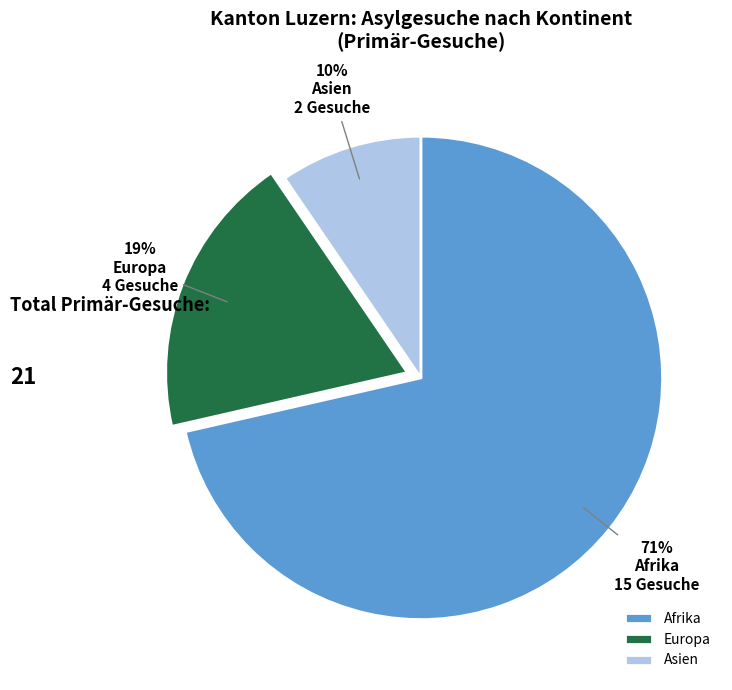

True or false: Europa accounts for 19% of the total.

True